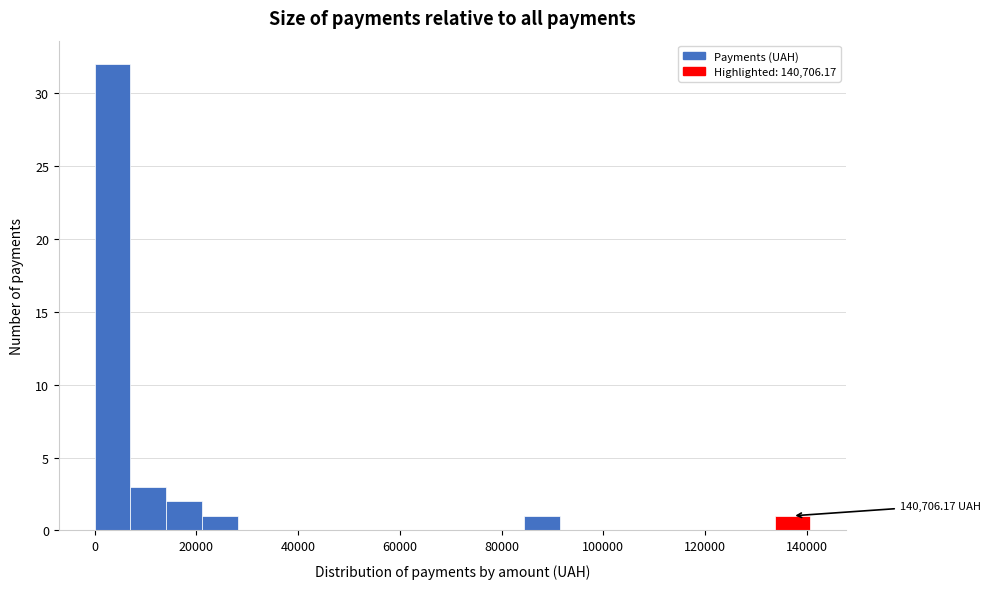

Around what value on the x-axis is the tallest bar? Give the approximate position of its centre, as read against the axis.

4000